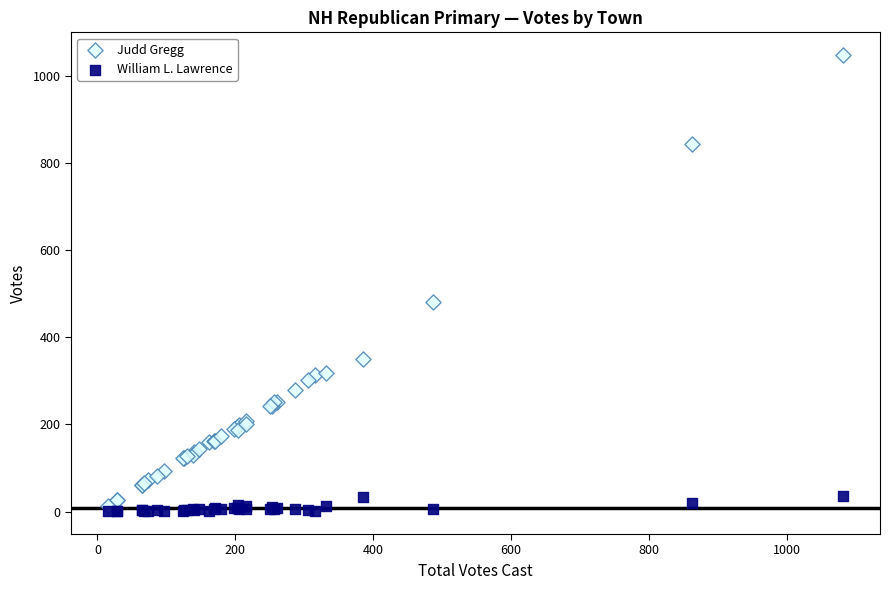

Which series reaches the minimum Y coordinate?

William L. Lawrence